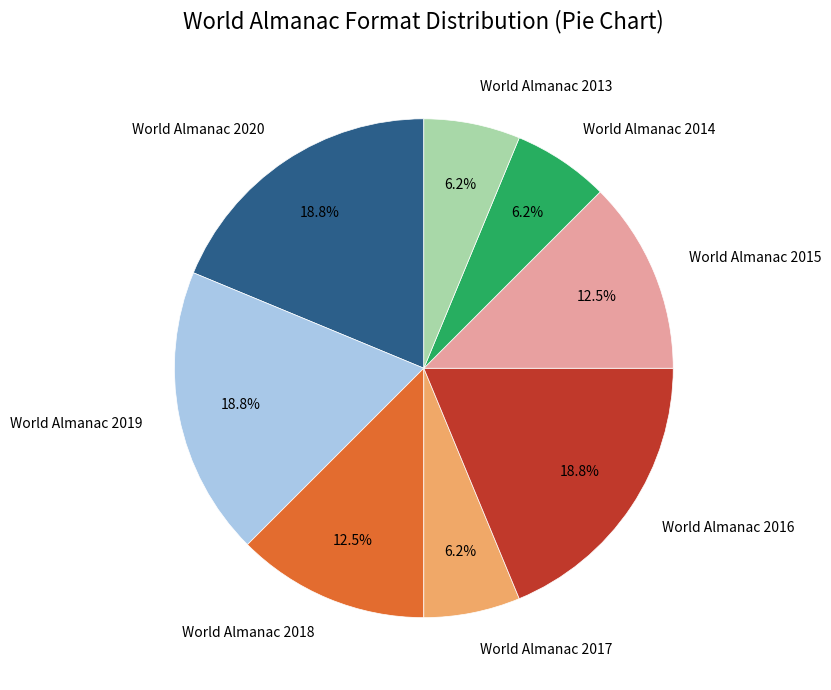

To the nearest percent, what is the average slice percentage?

12%